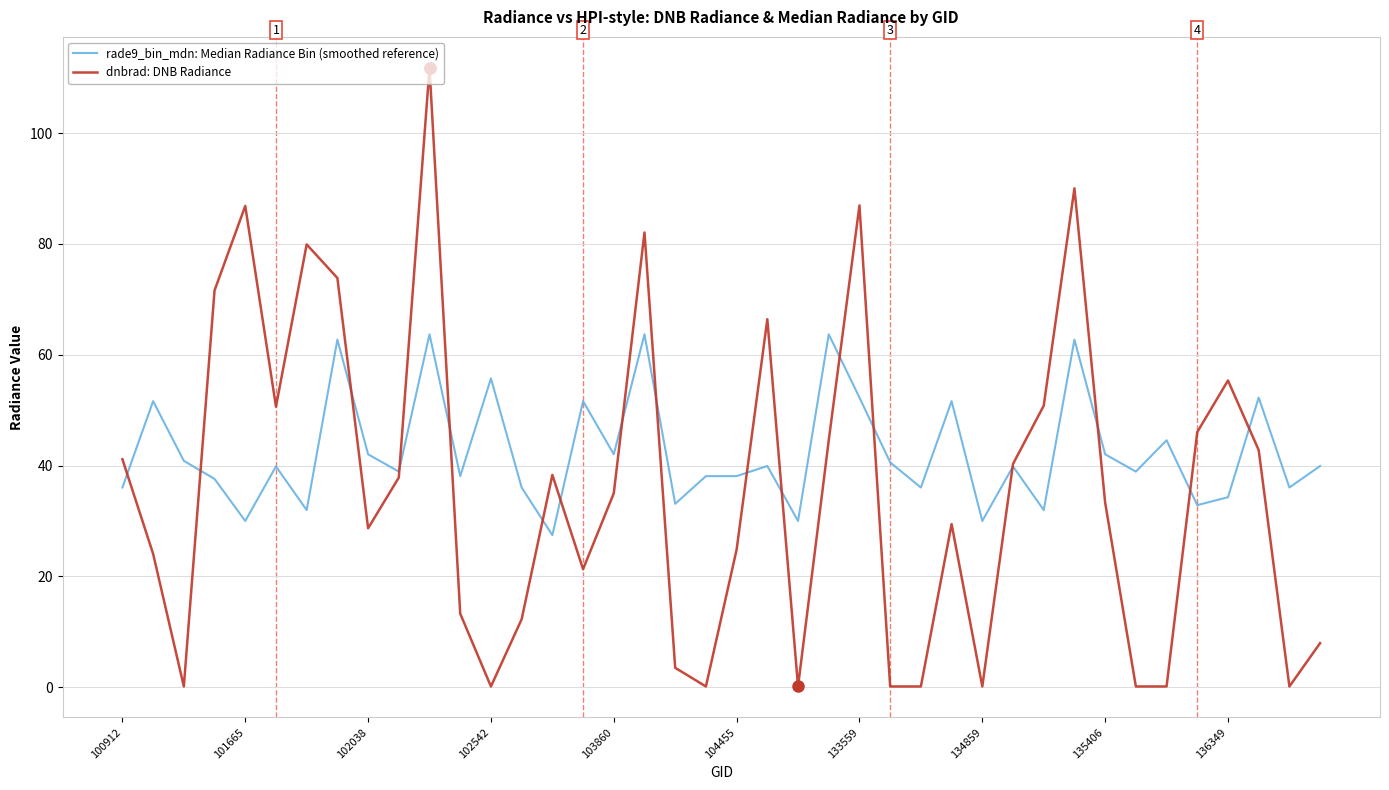

What is the difference between the maximum and minimum values in the dnbrad: DNB Radiance series?

111.7